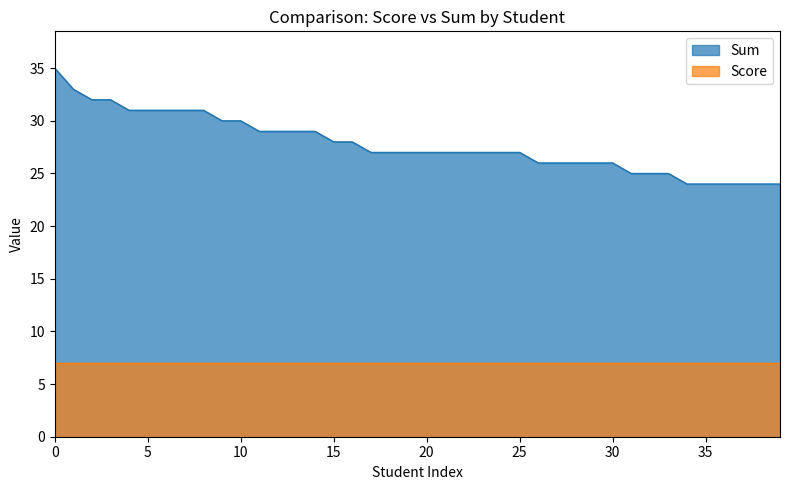

What is the spread (max minus min) of values at 10?

23